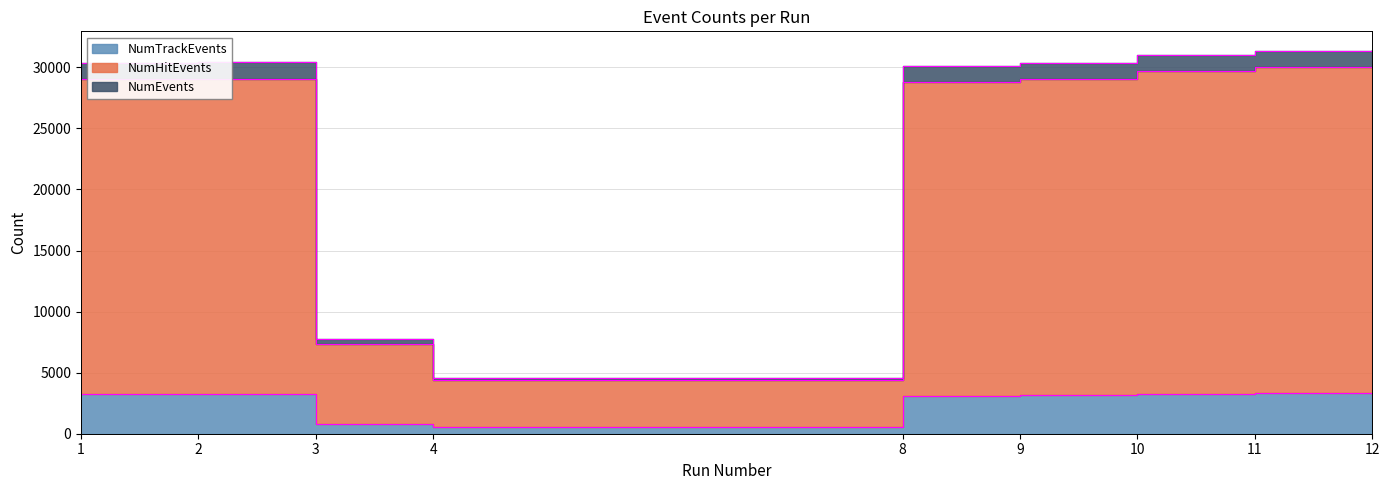

At which category does the chart reach its peak across all series?

12